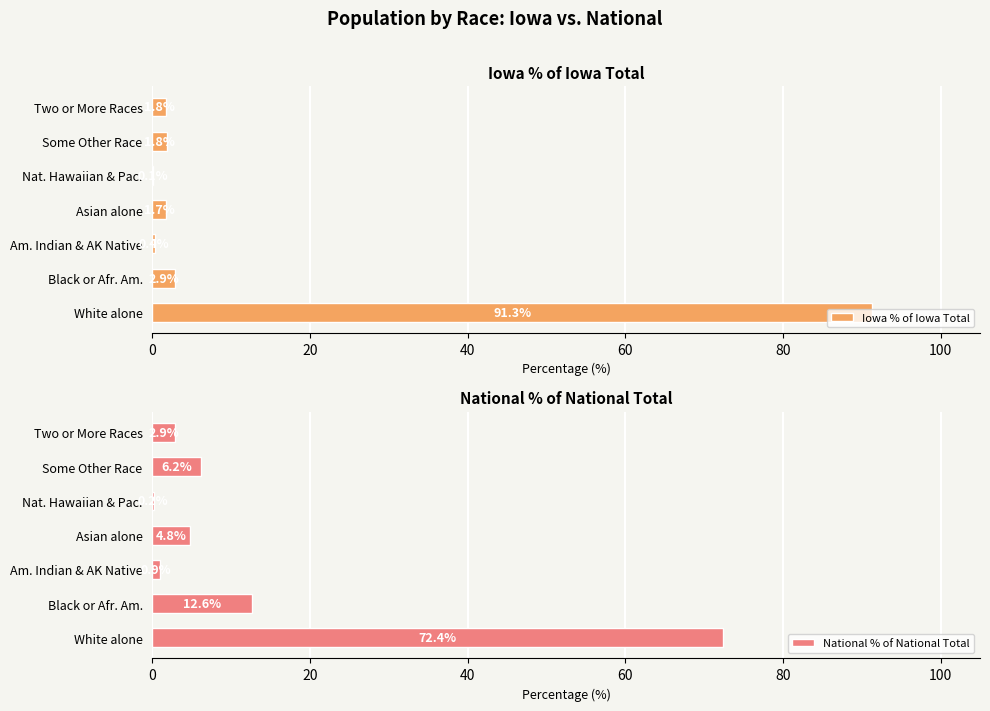

What is the sum of all Iowa % of Iowa Total values?

100.0